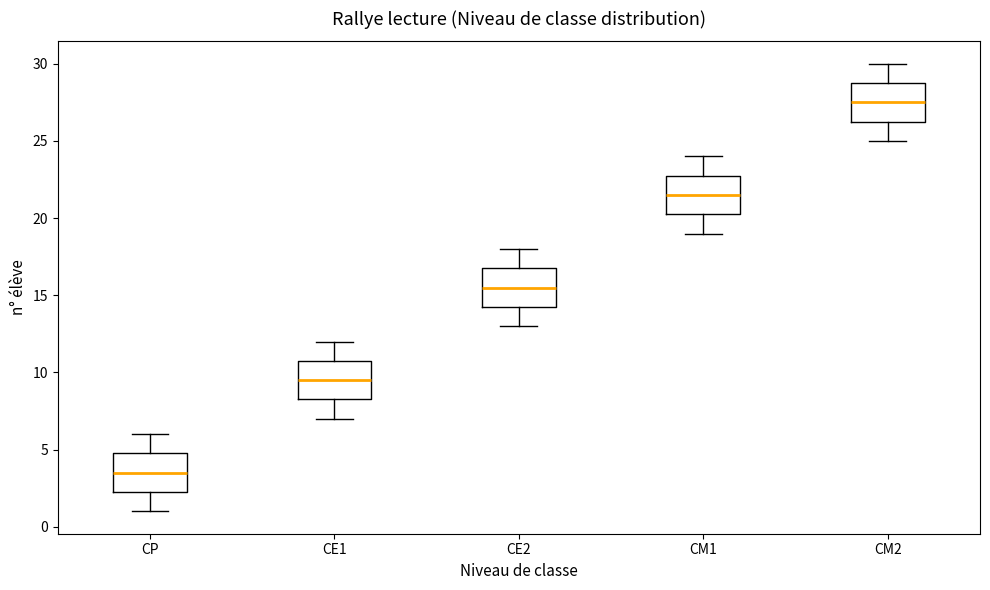

Where does the upper whisker of the box for CM2 end on the y-axis? The values are not printed on the chart, so give them approximately, as read against the axis.

30.0